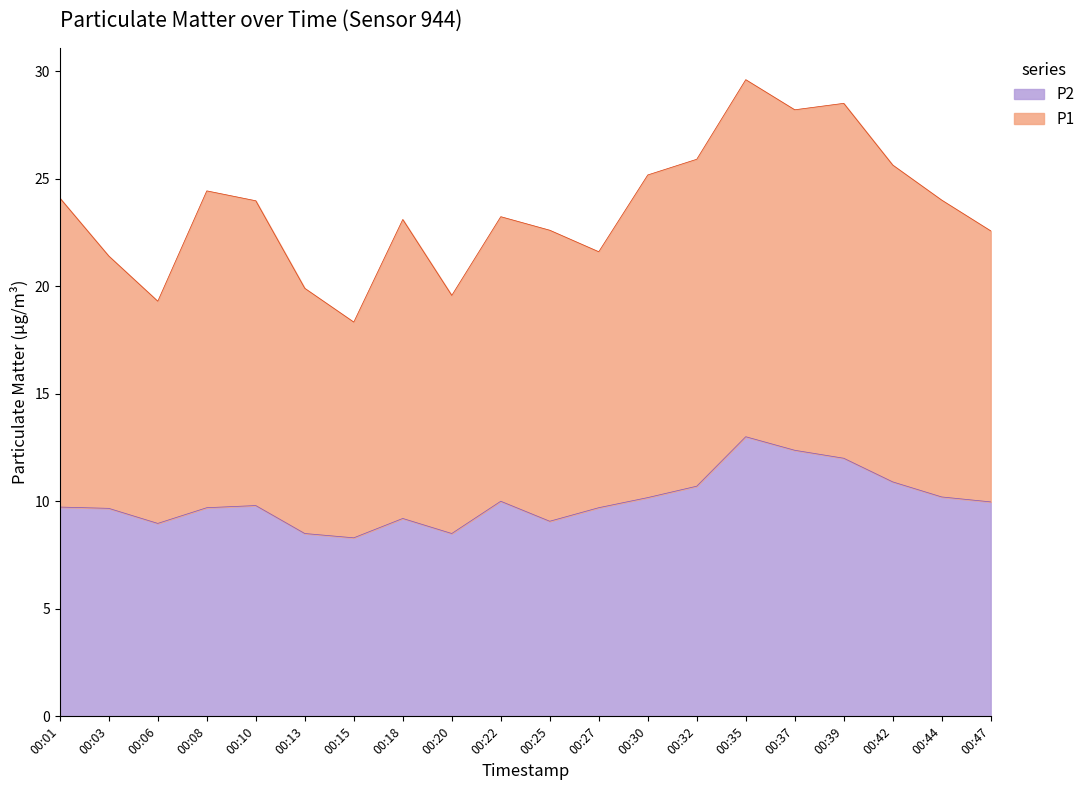

Which category has the highest value across all series?

00:35